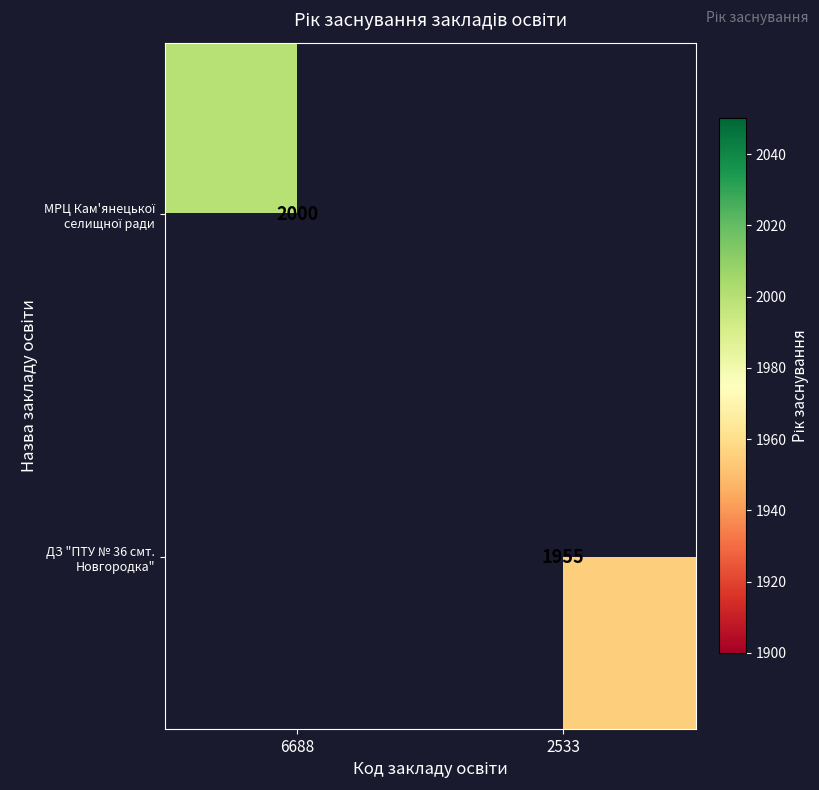

True or false: ДЗ "ПТУ № 36 смт. Новгородка" has a value of 1955 at 2533.

True